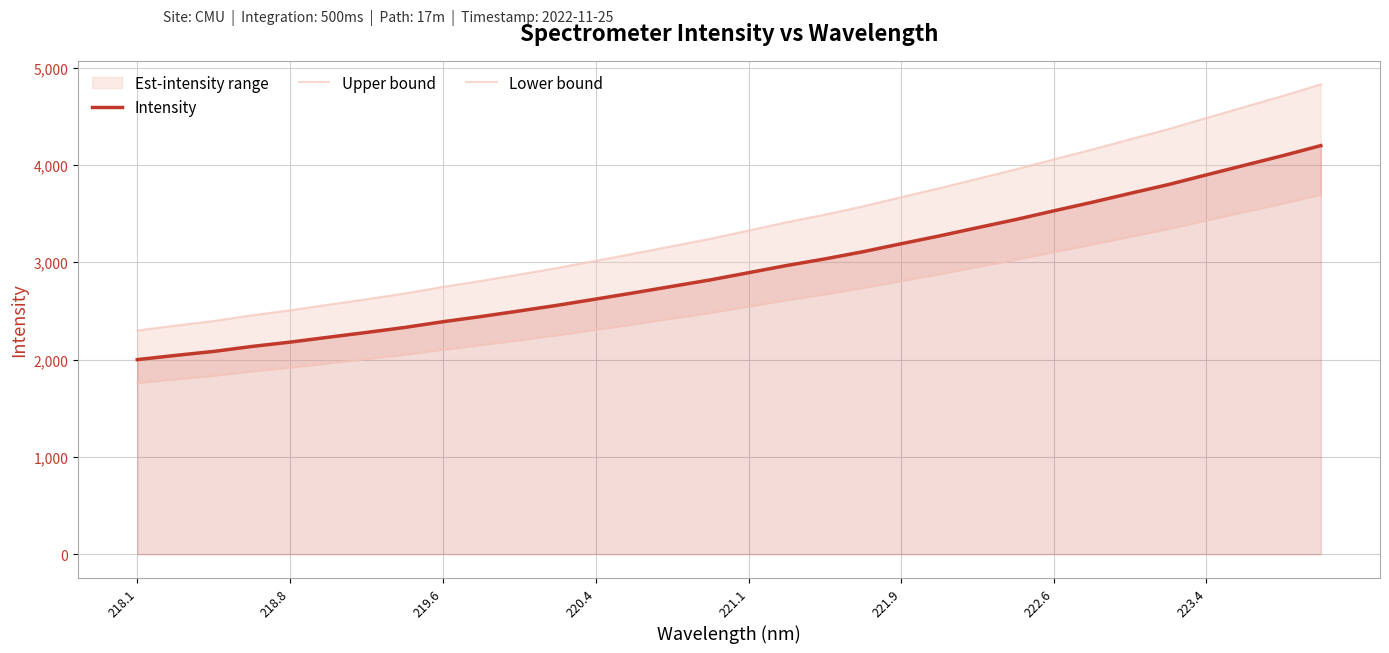

True or false: Intensity and Upper bound intersect in this chart.

False